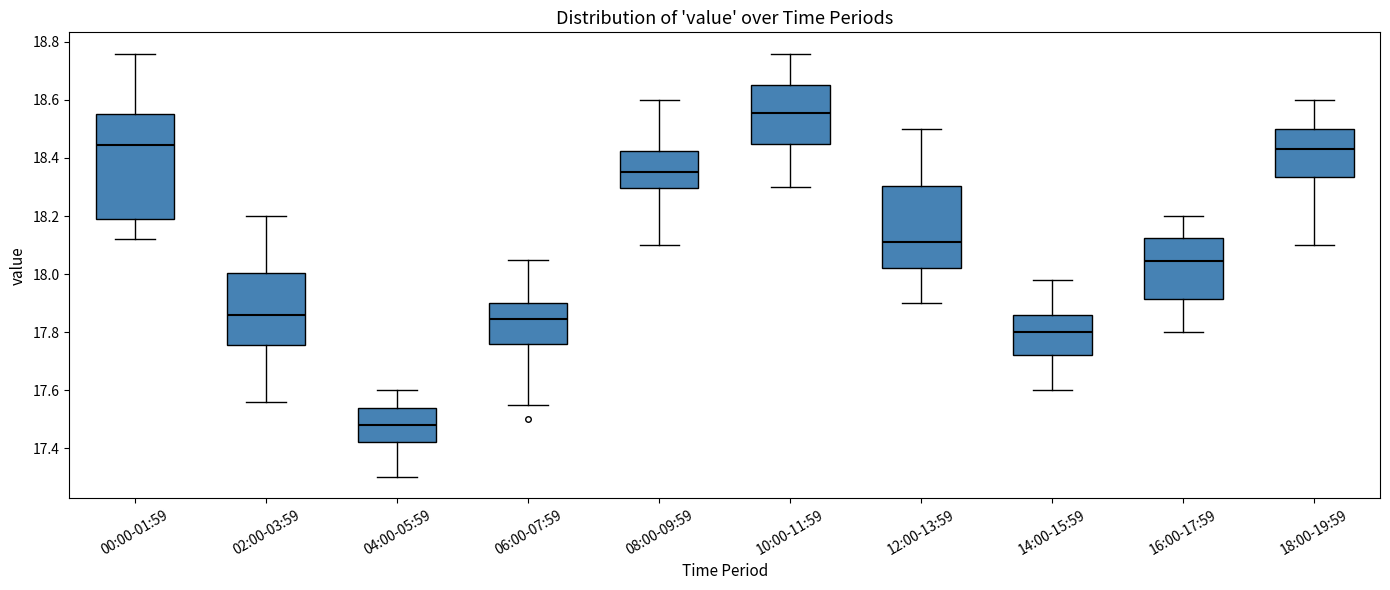

Where does the upper whisker of the box for 18:00-19:59 end on the y-axis? The values are not printed on the chart, so give them approximately, as read against the axis.

18.60